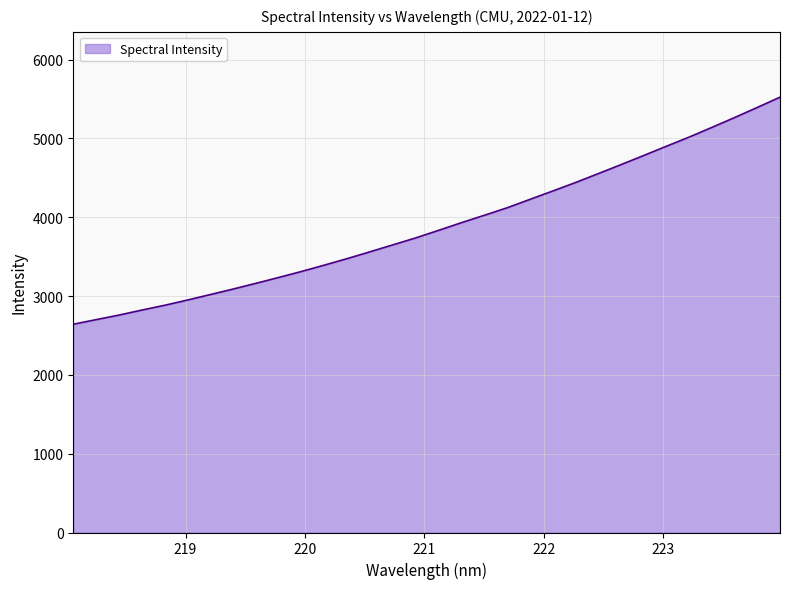

What is the smallest value displayed?

2642.3